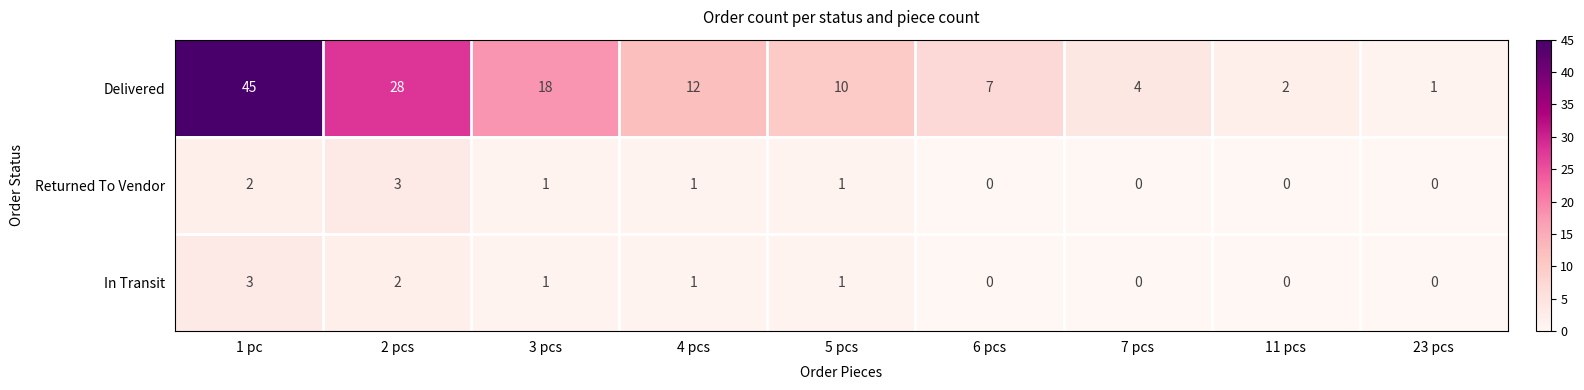

Which series has the widest spread of values?

Delivered